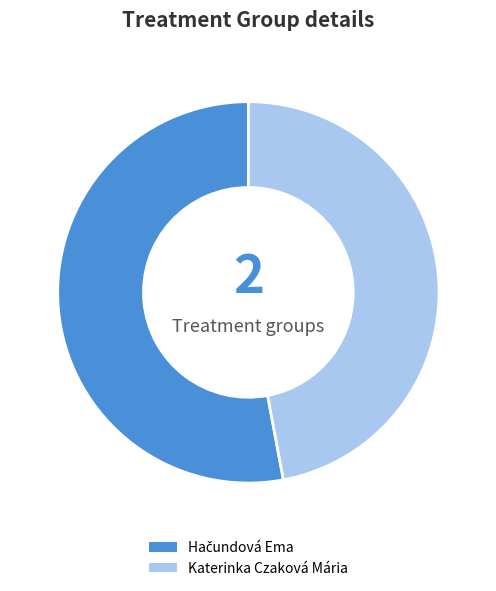

Is there a majority slice in this chart?

Yes